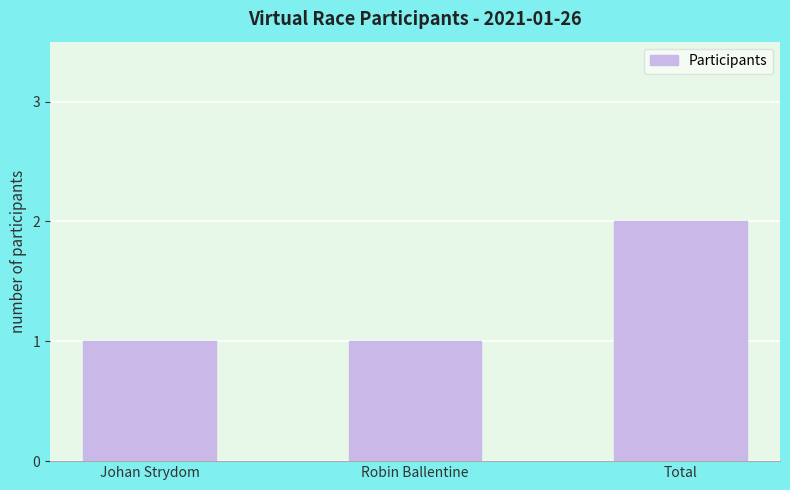

The value at Total is 2. True or false?

True